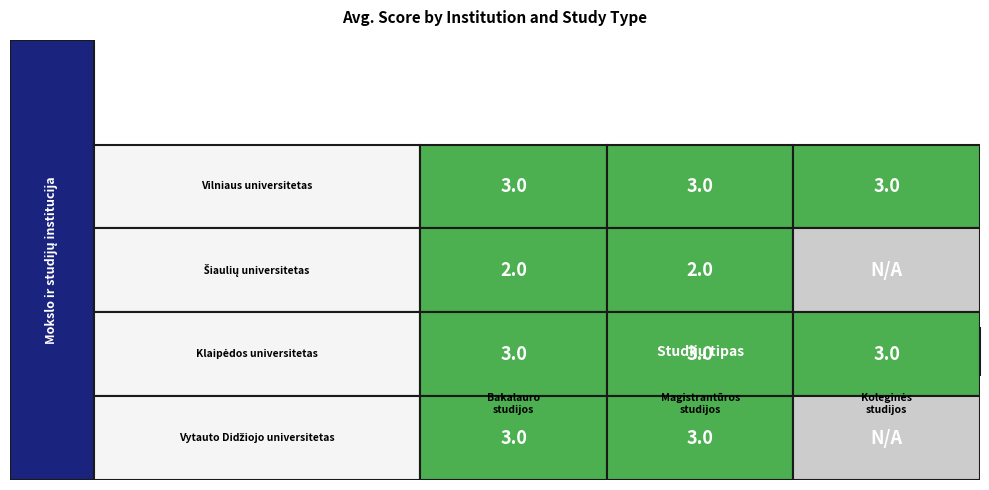

Which has a higher value, Vytauto Didžiojo universitetas or Klaipėdos universitetas?

Vytauto Didžiojo universitetas